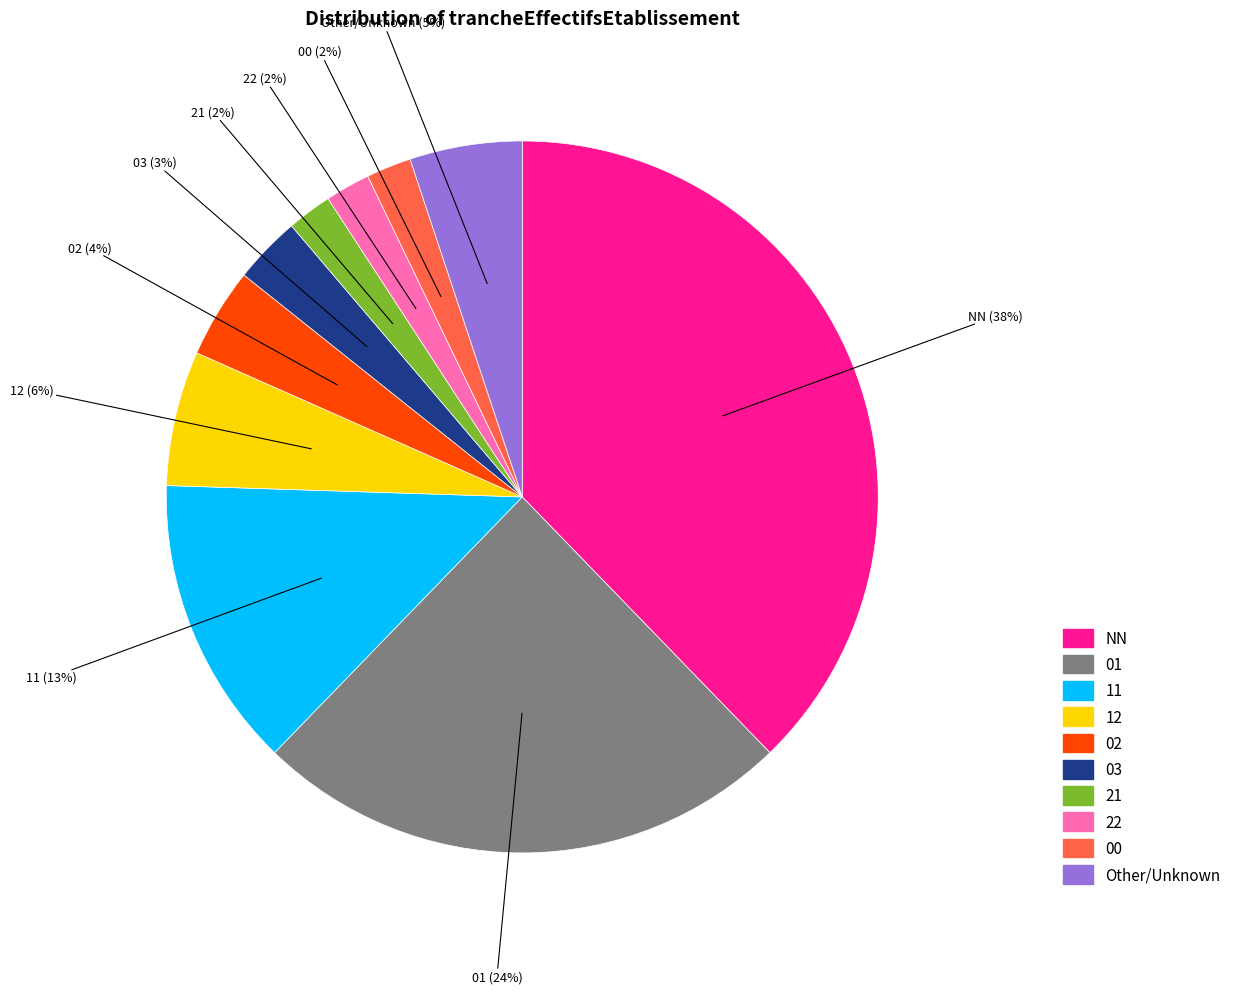

To the nearest percent, what is the difference between the largest and smallest slice percentages?

36%